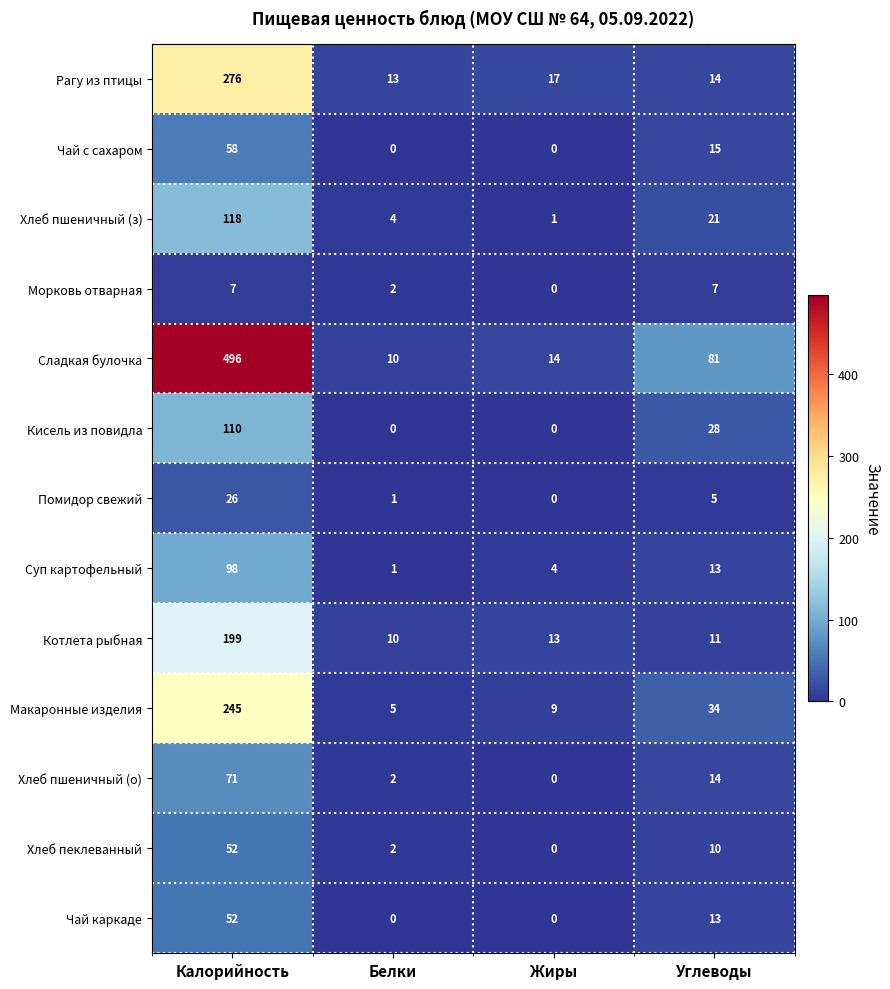

At how many categories does at least one series exceed 135?

1